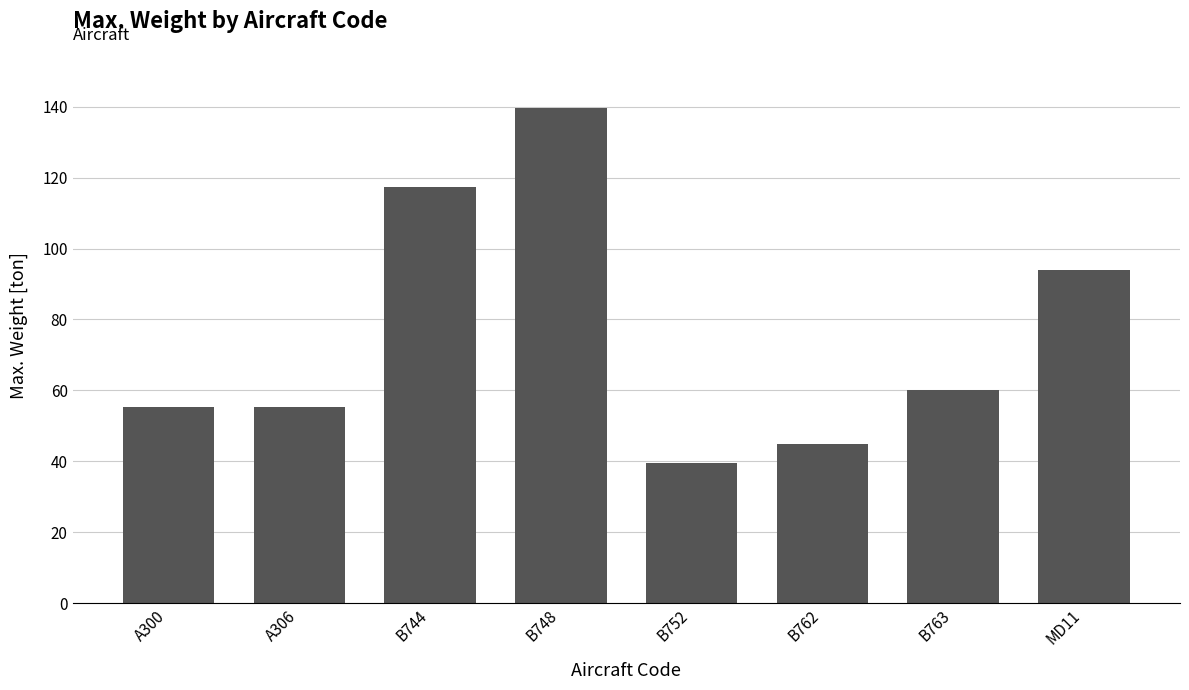

What is the difference between the values at B748 and B744?

22.2